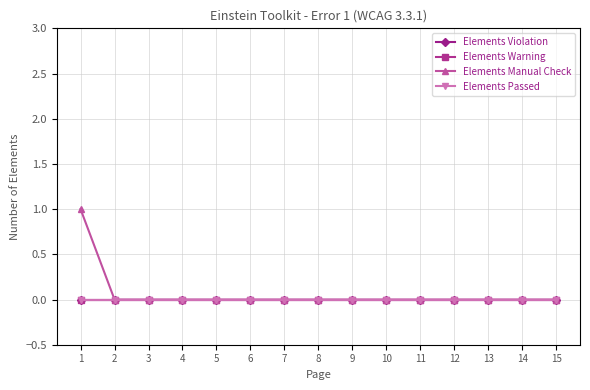

True or false: Elements Manual Check and Elements Violation intersect in this chart.

False